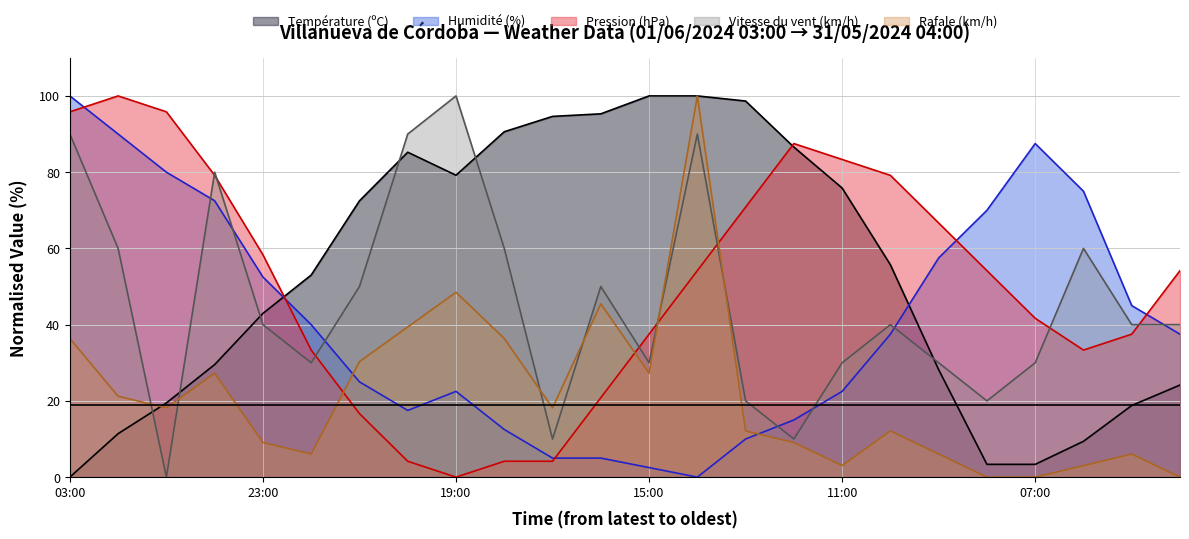

Where is Vitesse du vent (km/h) nearest to the value 50?

21:00